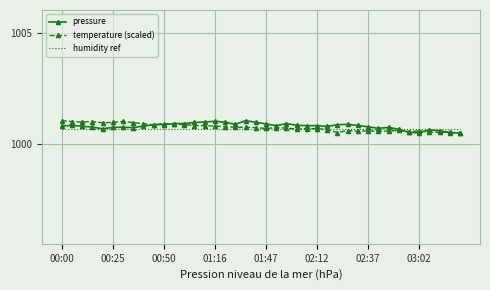

True or false: pressure has more than 1 interior local peaks.

True